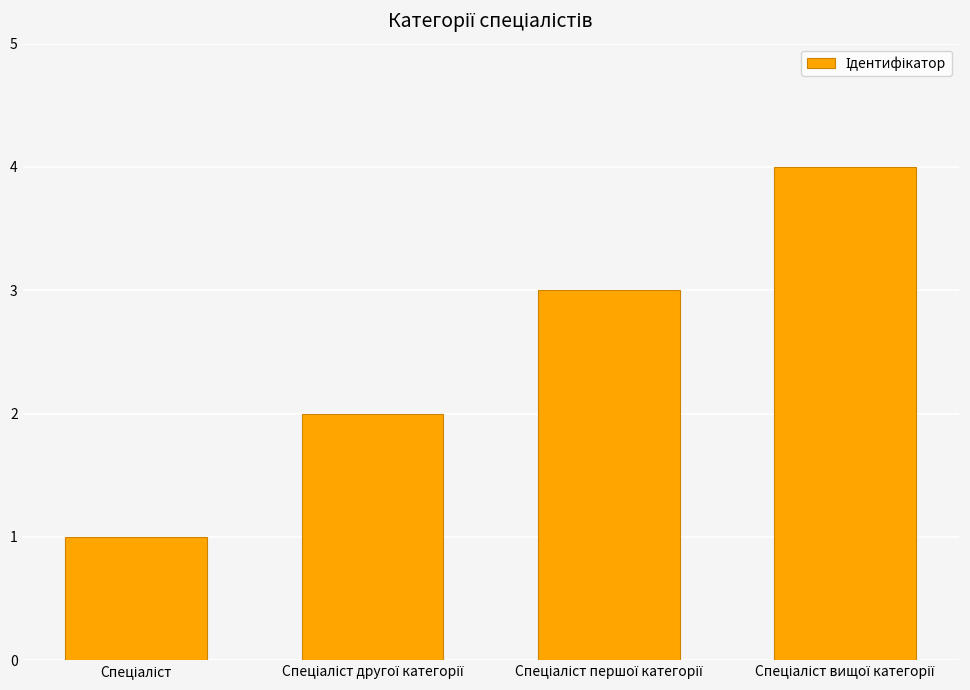

How many data points are less than 3?

2